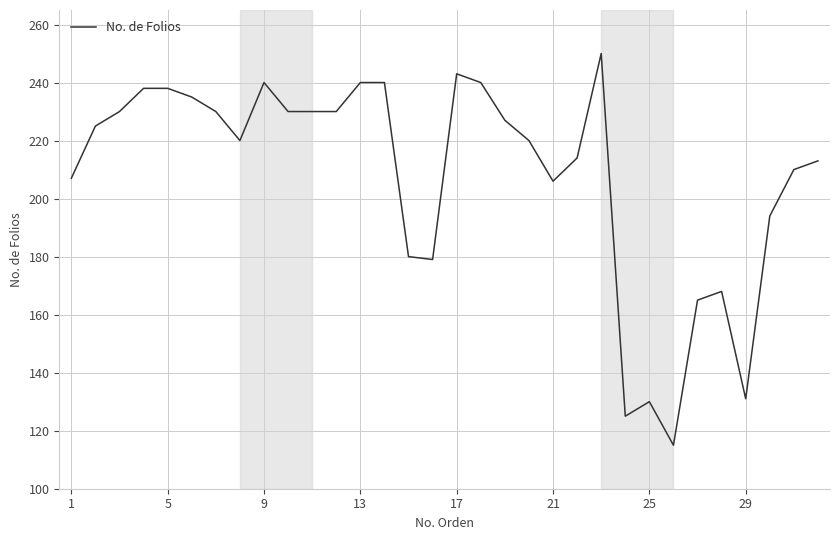

True or false: there are more than 2 points higher than both neighbors.

True